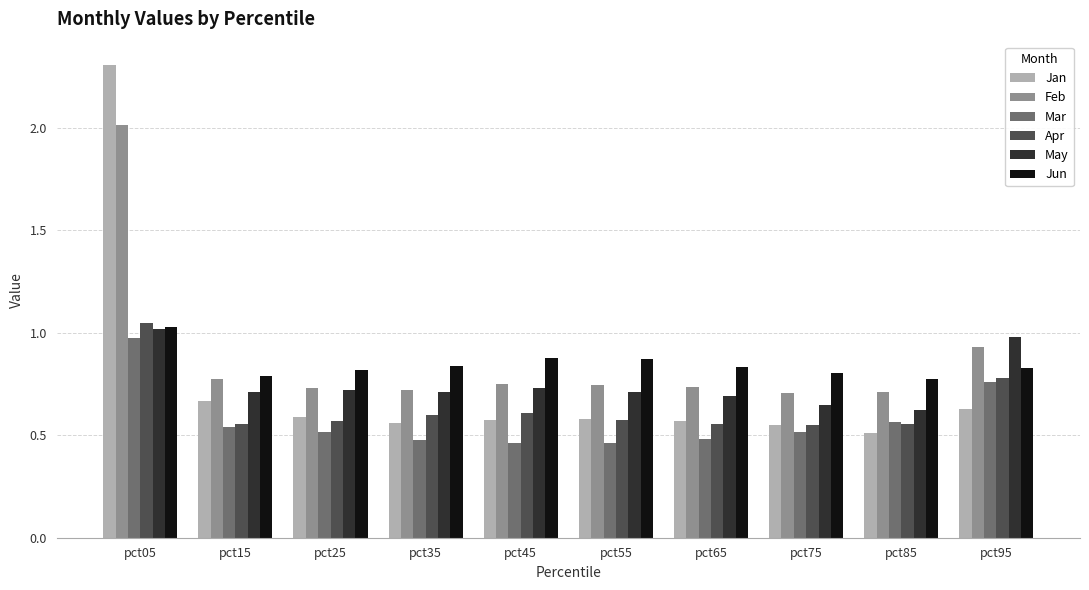

Which series has the widest spread of values?

Jan